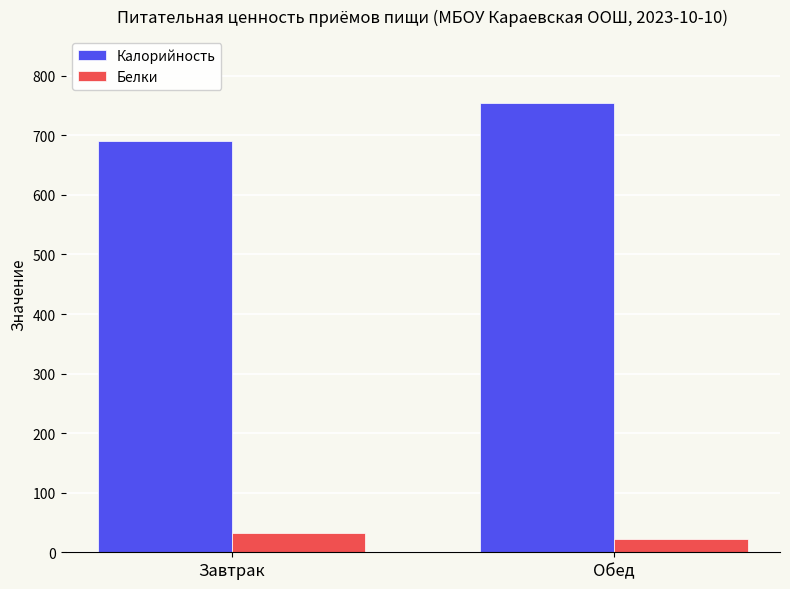

Which series has the widest spread of values?

Калорийность